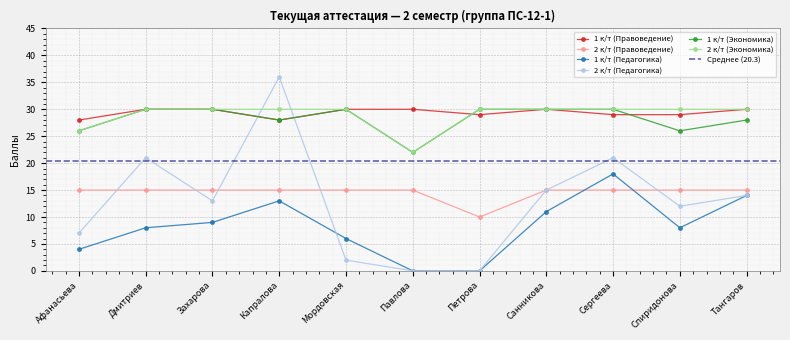

Rank the series by their maximum value, from lowest to highest.

2 к/т (Правоведение), 1 к/т (Педагогика), 1 к/т (Правоведение), 1 к/т (Экономика), 2 к/т (Экономика), 2 к/т (Педагогика)